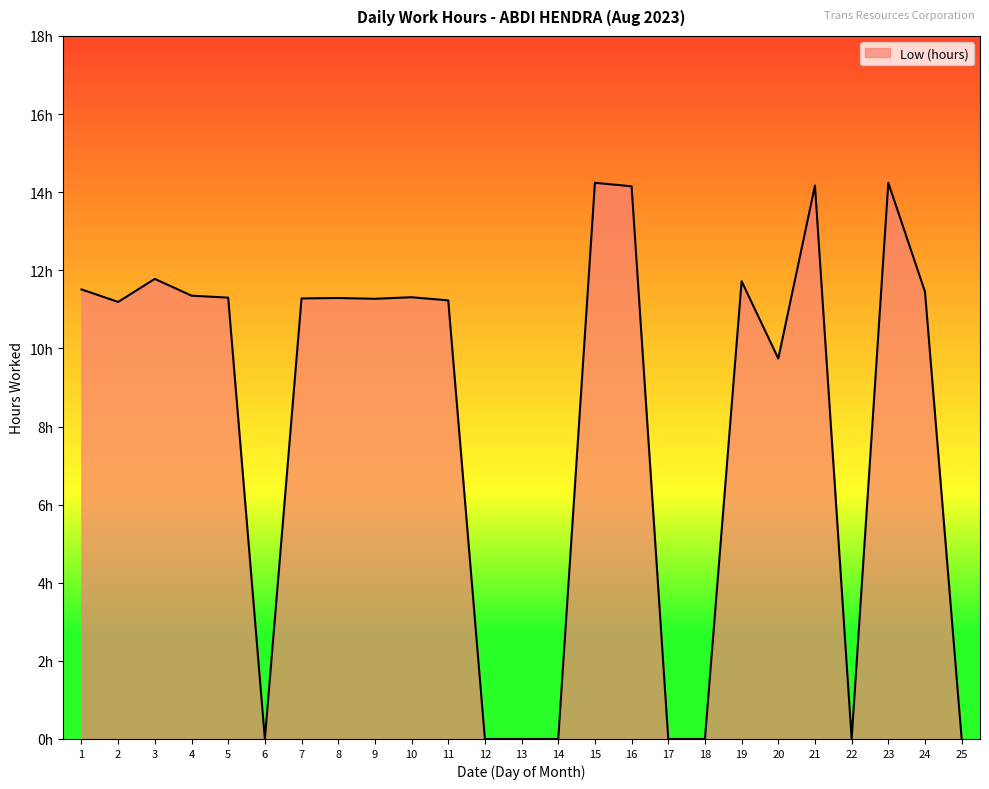

At which label is the value closest to 7?

20